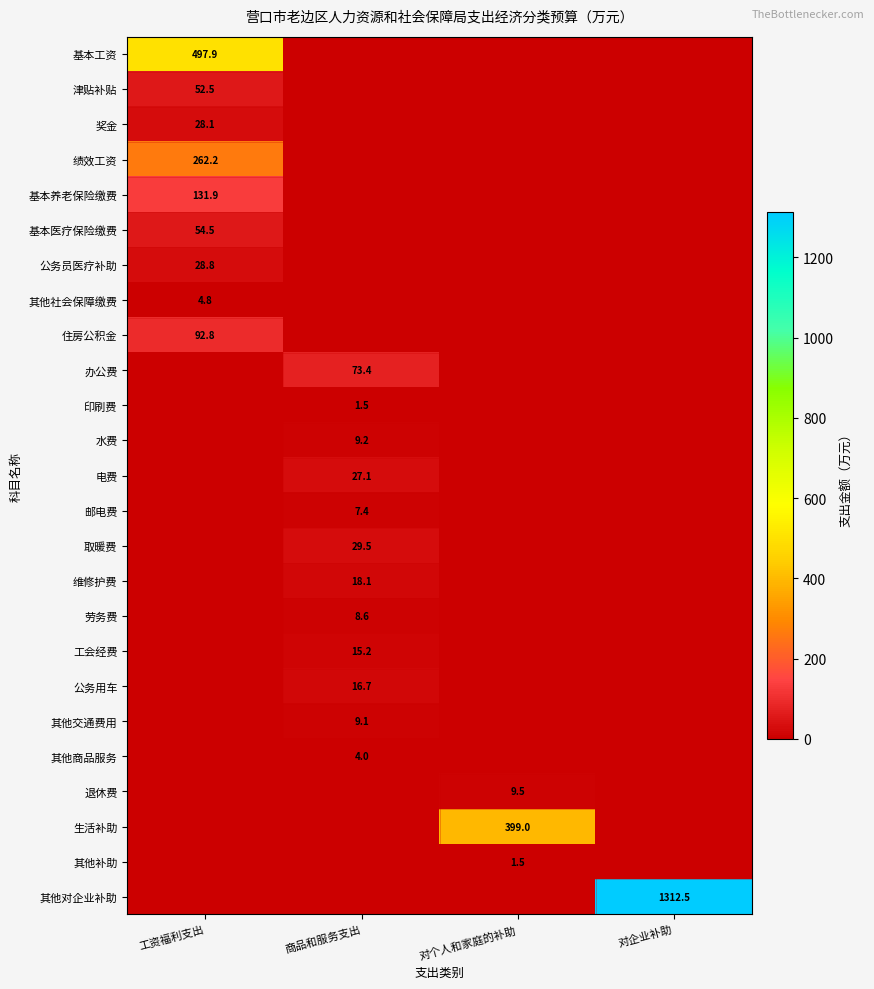

What is the difference between the highest and lowest values at 商品和服务支出?

73.4